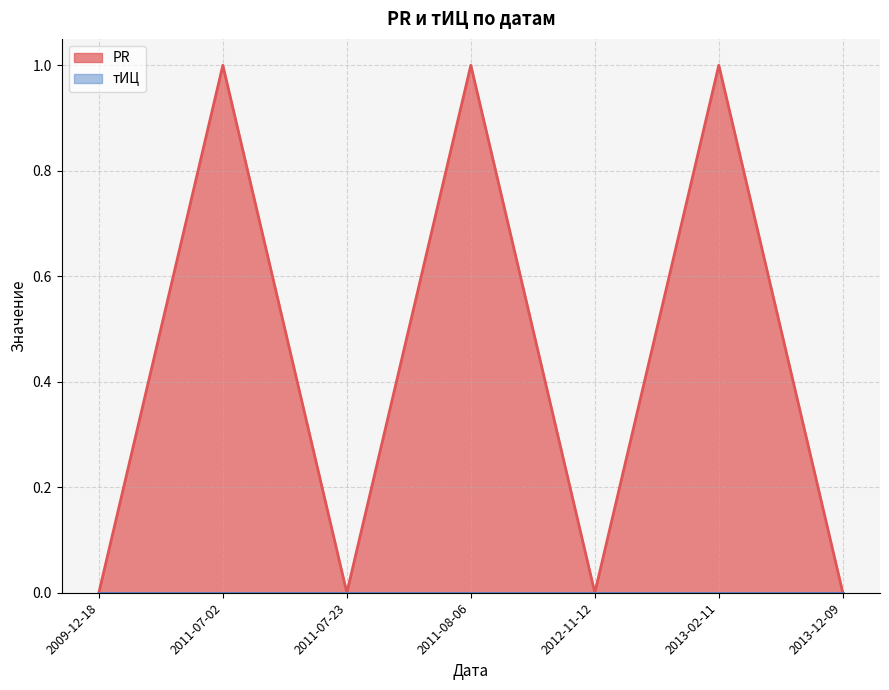

Is it true that the value at 2009-12-18 is 1?

False